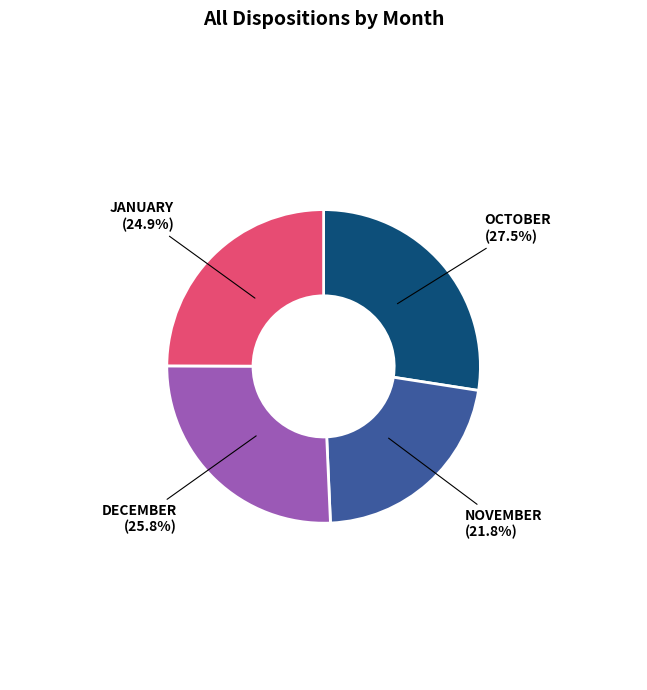

Is there any slice that represents more than half of the pie?

No